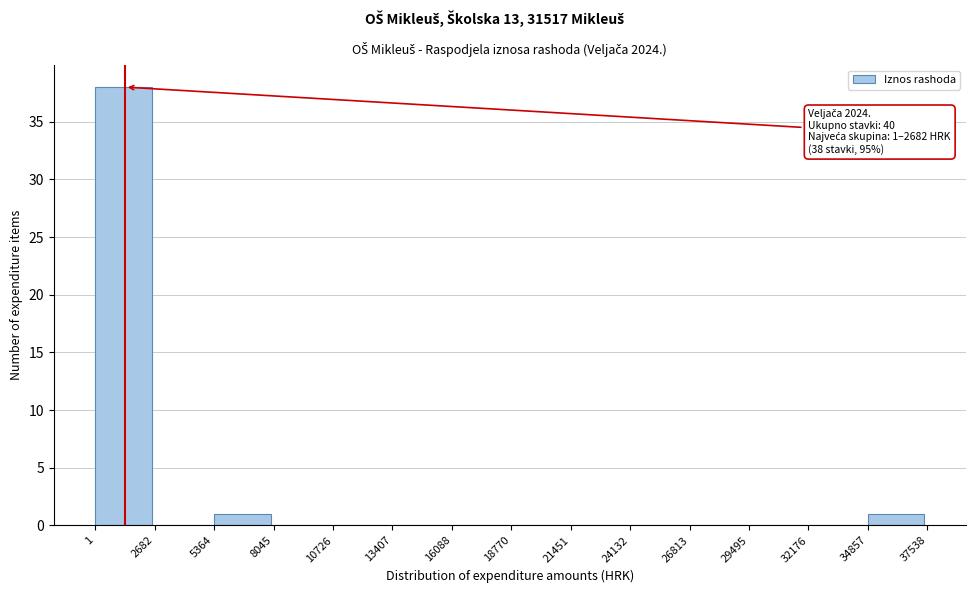

Over which range of the x-axis is the bar tallest?

1 to 2682